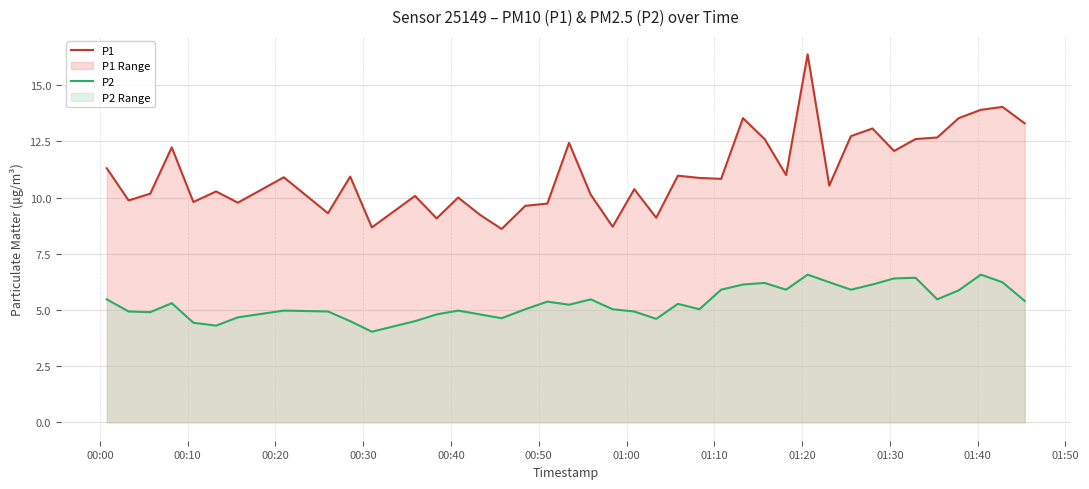

What are all the series names shown in the legend?

P1, P2